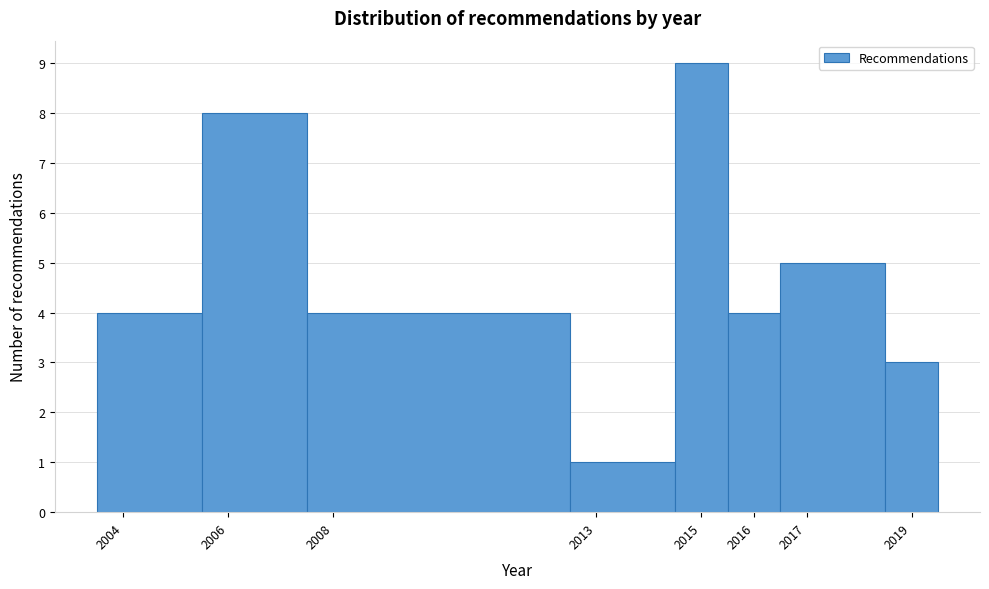

How tall is the bar that spans 2005.5 to 2007.5 on the x-axis? The values are not printed on the chart, so give them approximately, as read against the axis.

8